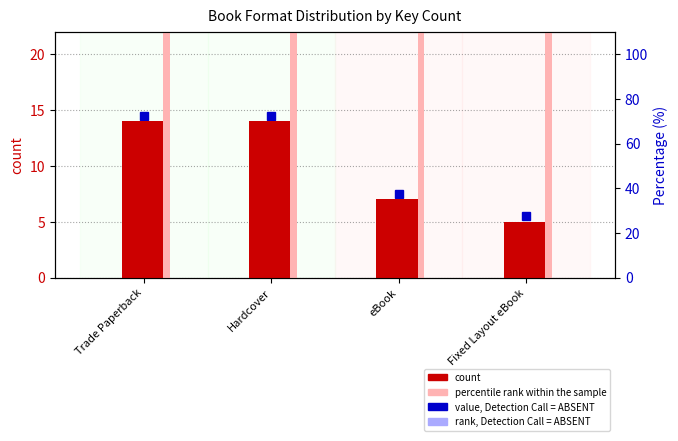

Which series has the widest spread of values?

percentile rank within the sample